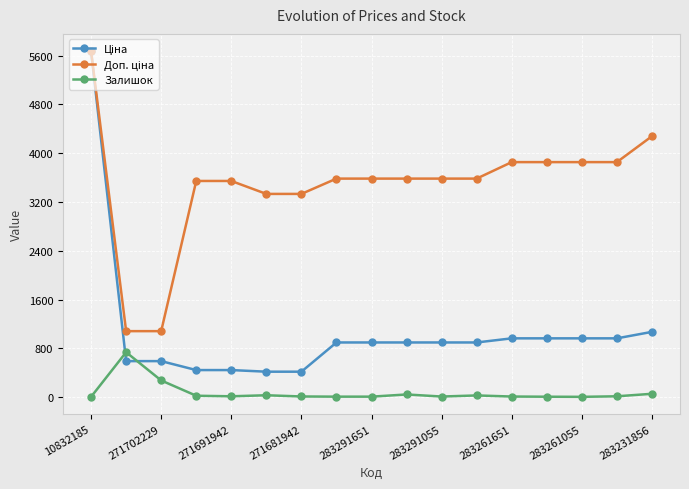

What is the highest value of the Залишок series?

736.0